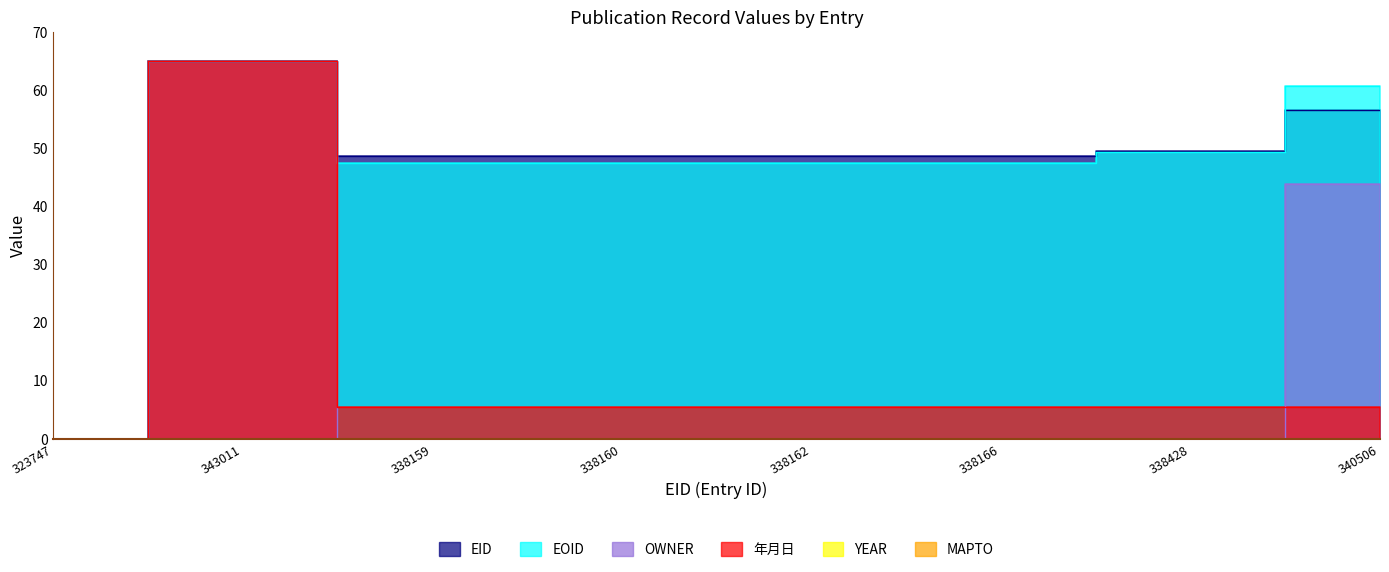

At which category does EID reach its first local valley?

338159